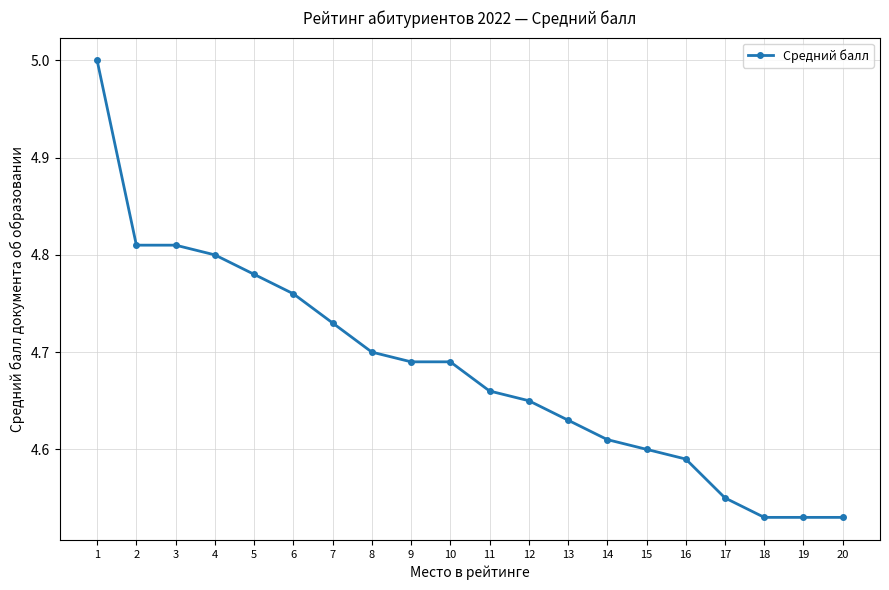

What is the difference between the maximum and minimum values?

0.5